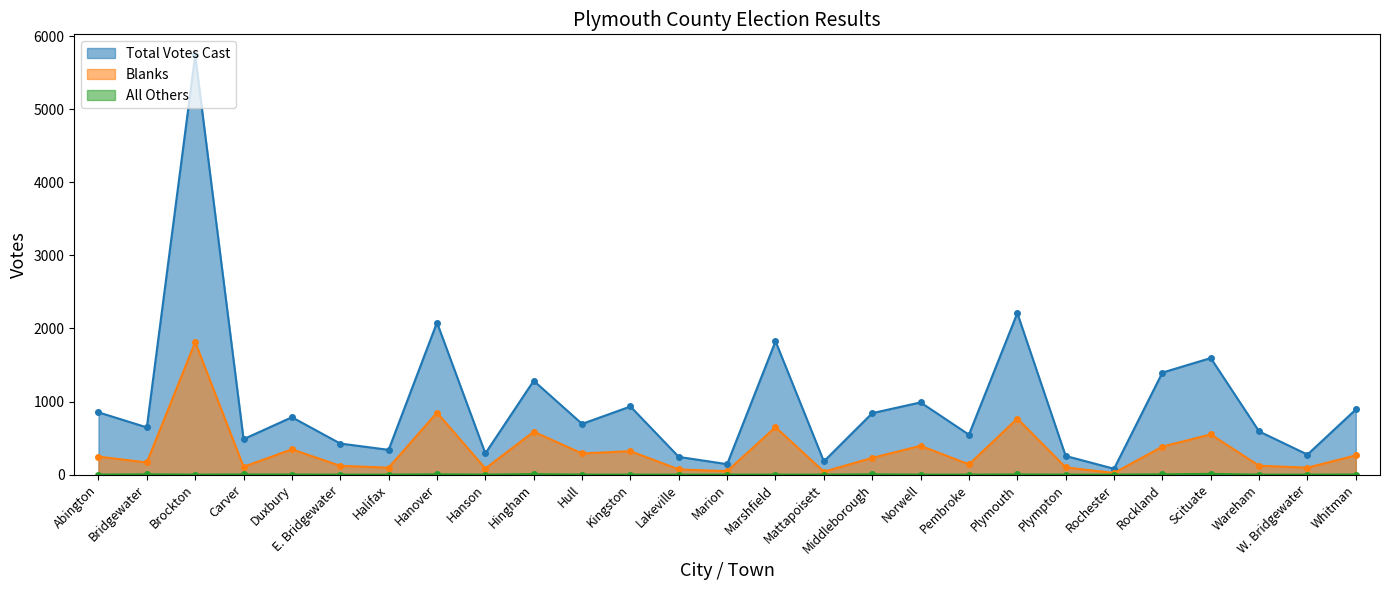

How many positive values does the All Others series have?

10